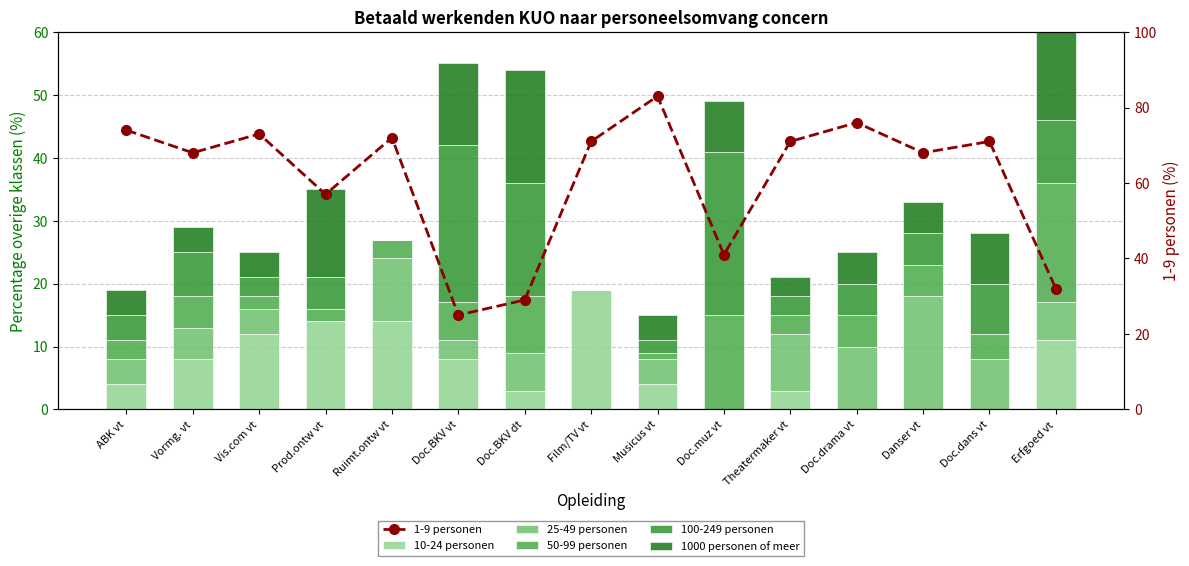

At which category does the chart reach its minimum across all series?

Doc.muz vt